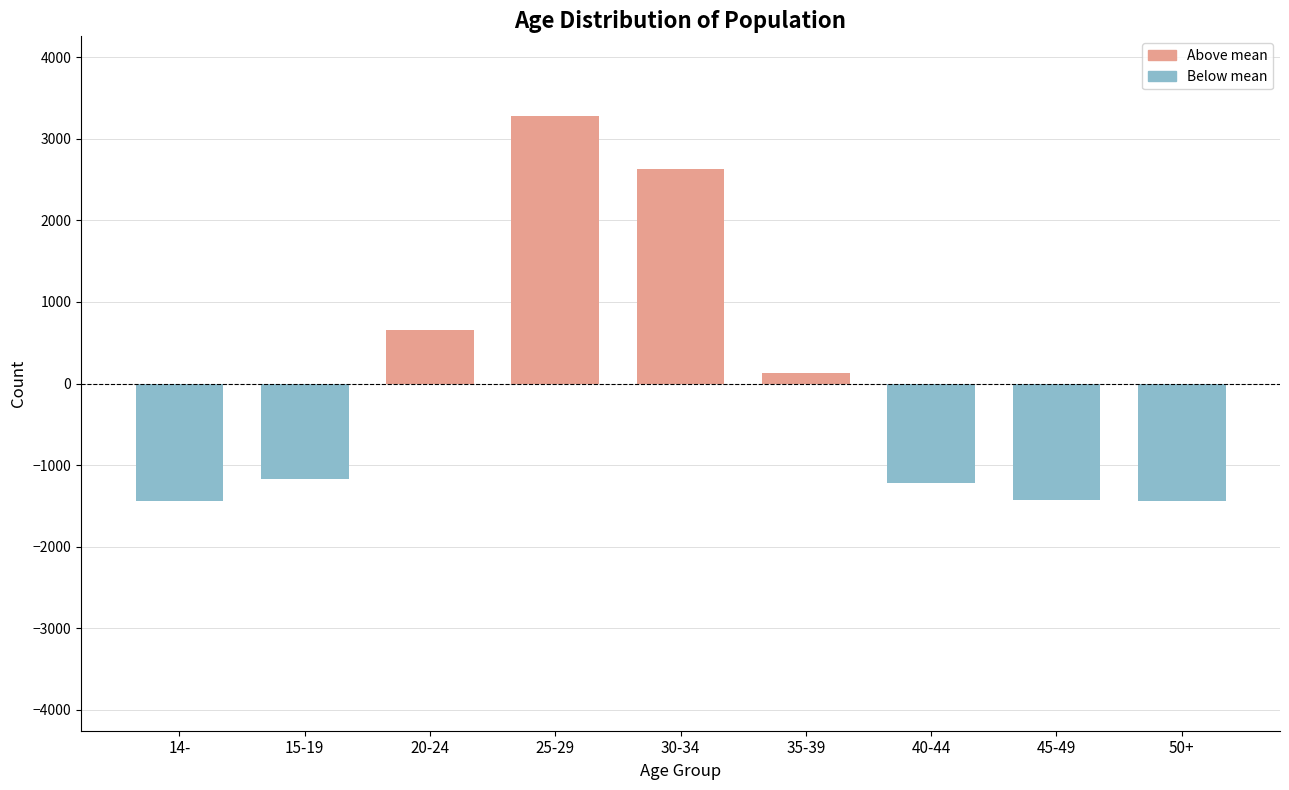

What is the difference between the maximum and minimum values?

4711